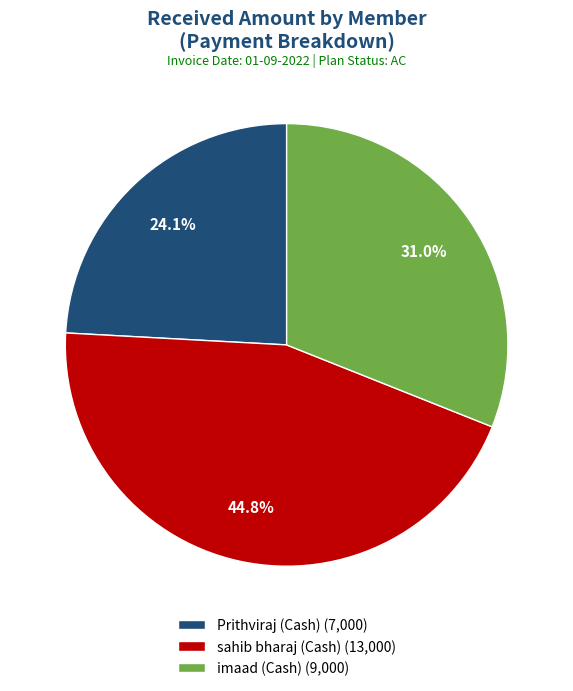

Between sahib bharaj (Cash) and imaad (Cash), which is larger?

sahib bharaj (Cash)